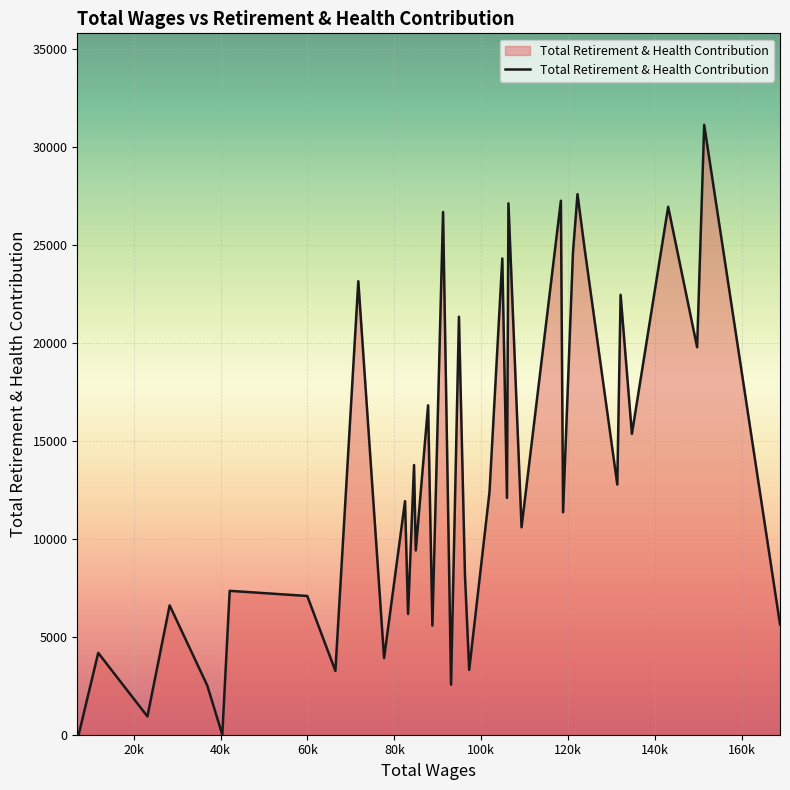

What is the maximum value shown in the chart?

31113